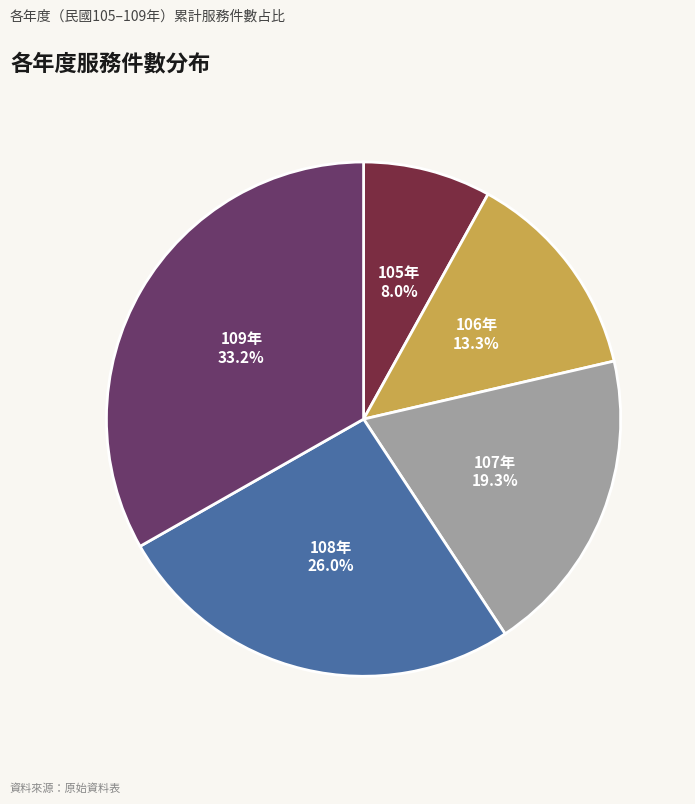

Is there any slice that represents more than half of the pie?

No